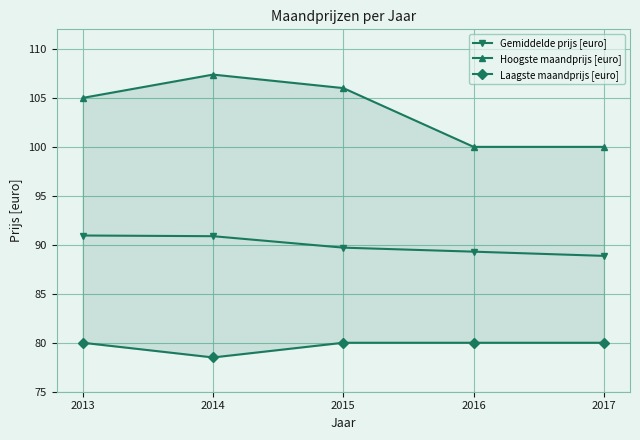

What is the difference between the Gemiddelde prijs [euro] values at 2017 and 2015?

0.8